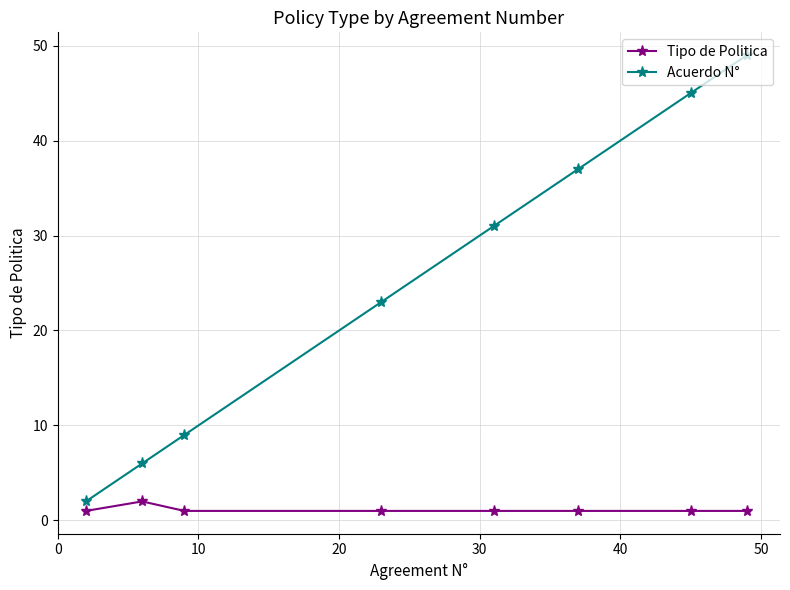

Rank the series by their maximum value, from highest to lowest.

Acuerdo N°, Tipo de Politica